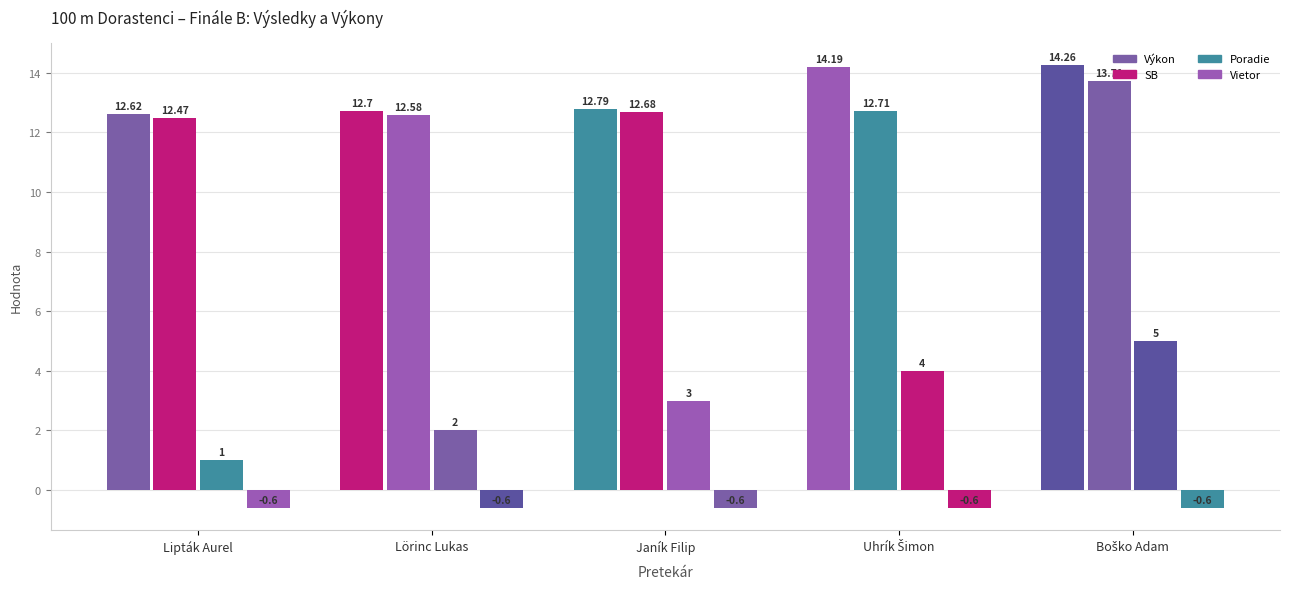

Is it true that Poradie equals 5.0 at Boško Adam?

True